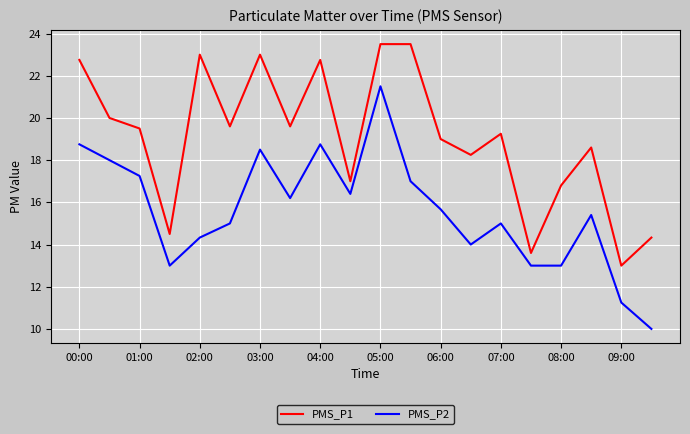

Which series has the largest total across all categories?

PMS_P1